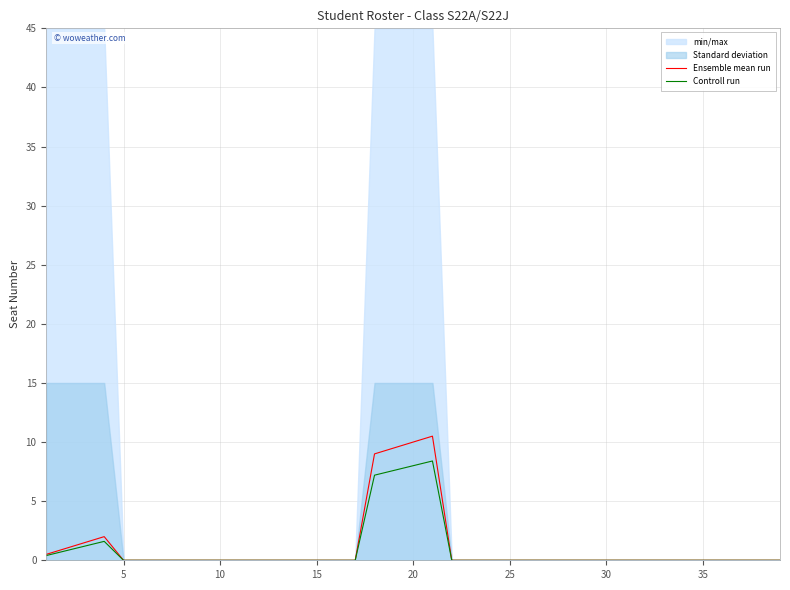

What is the average value of the Ensemble mean run series?

1.1